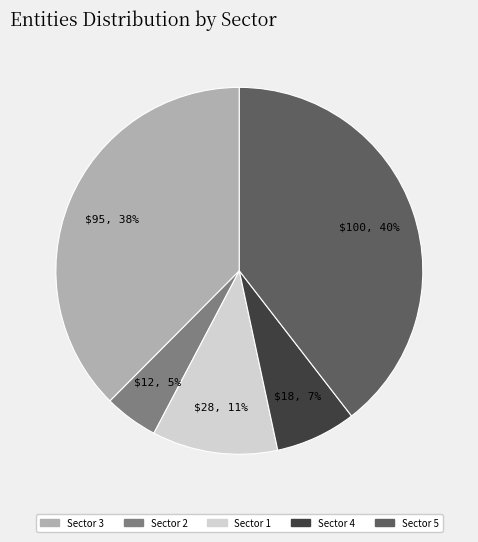

To the nearest percent, what is the average slice percentage?

20%